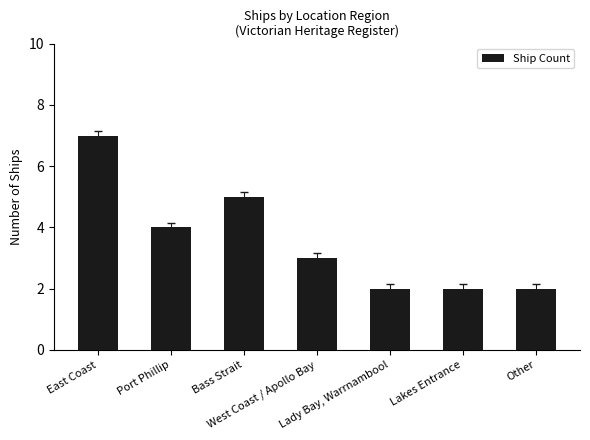

What is the label of the 4th bar from the left?

West Coast / Apollo Bay